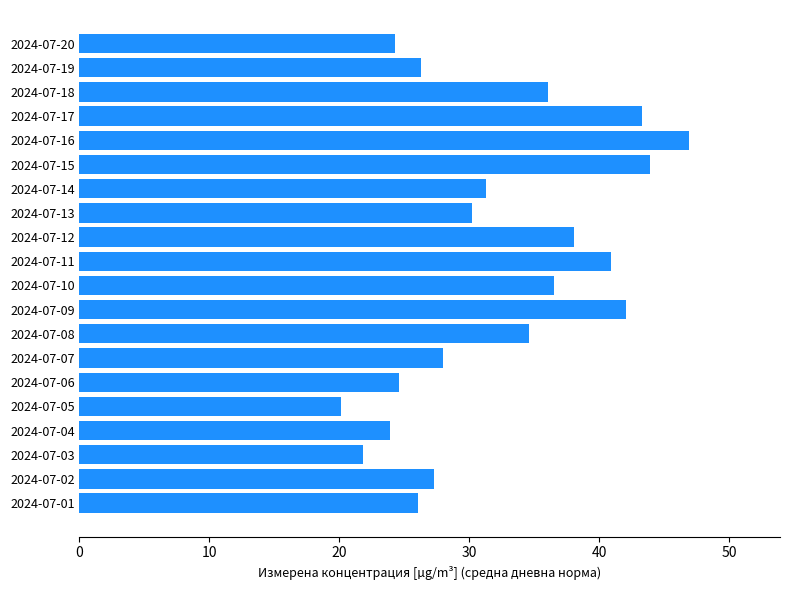

Between 2024-07-01 and 2024-07-18, which is larger?

2024-07-18